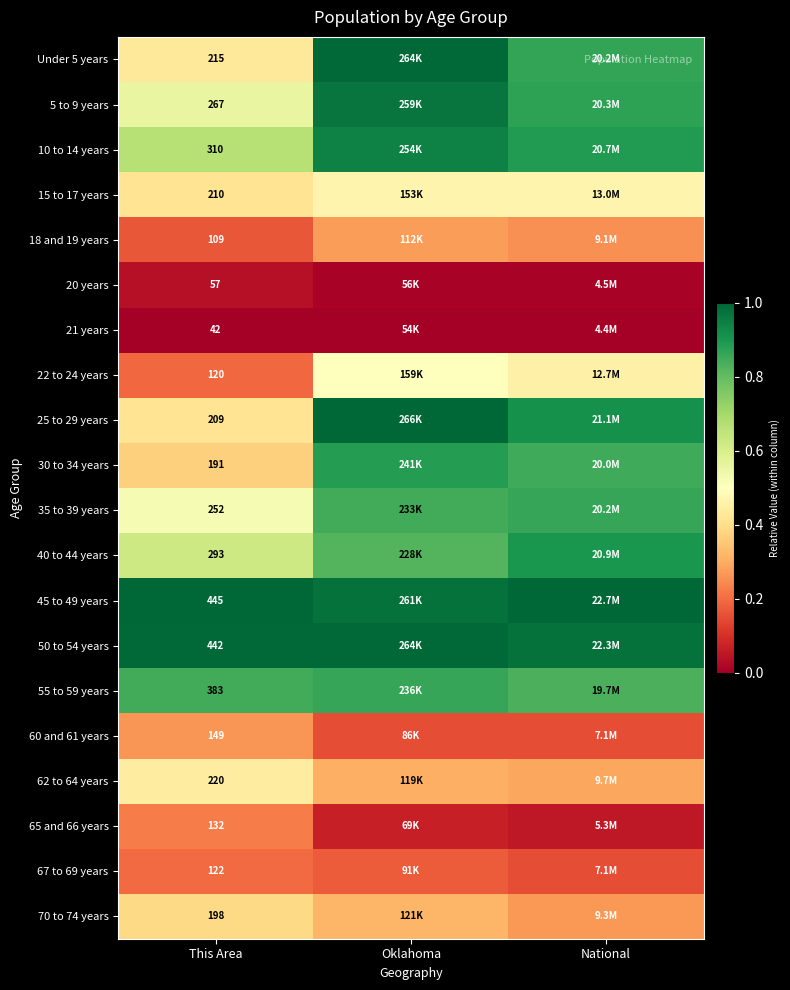

At how many categories does at least one series exceed 0?

3